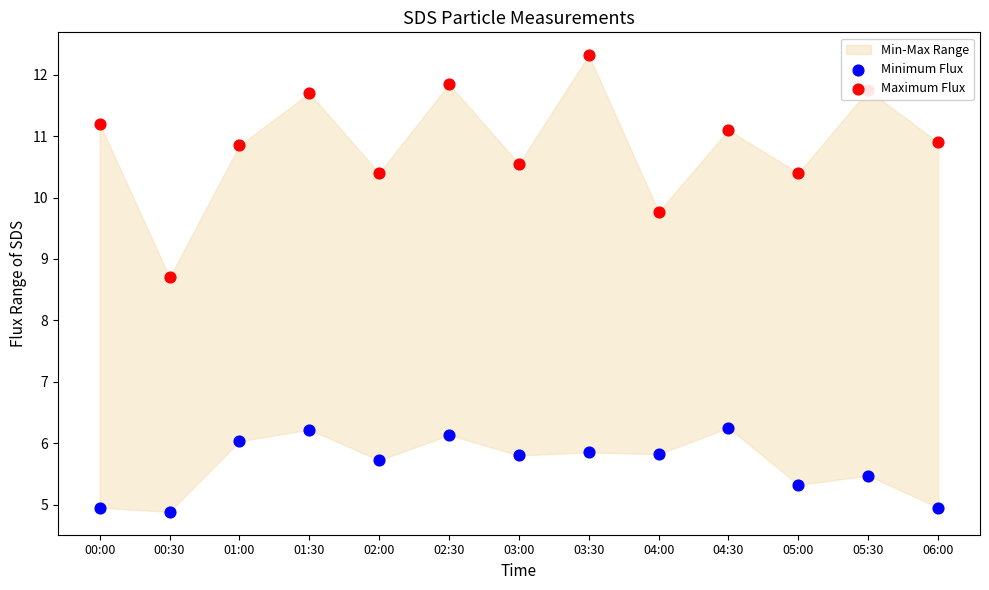

Which series reaches the minimum Y coordinate?

Minimum Flux